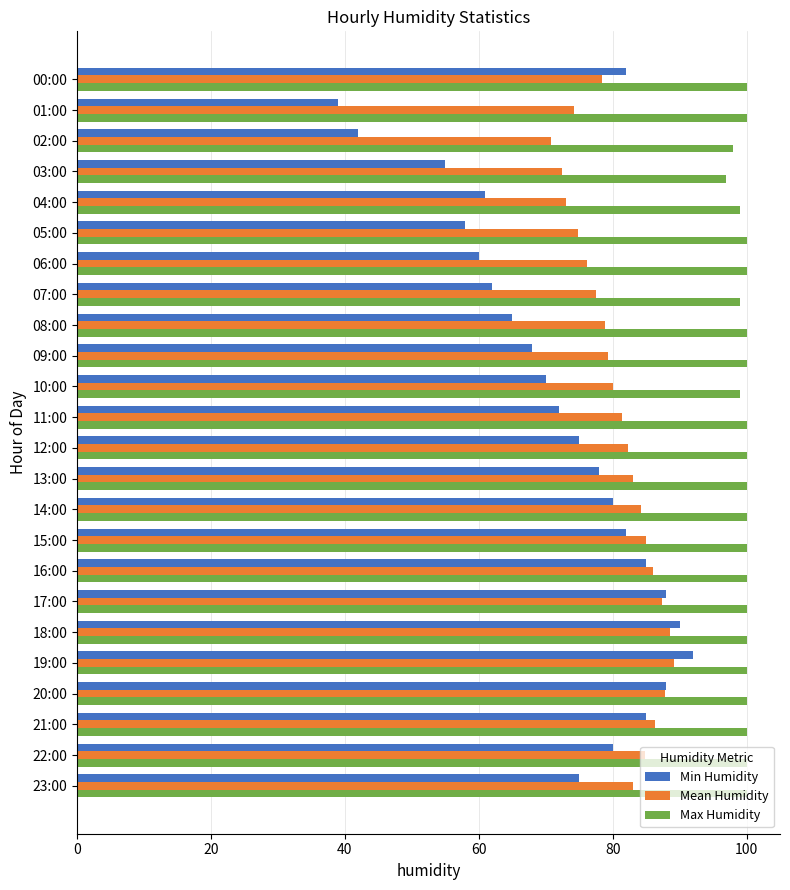

Rank the series by their maximum value, from lowest to highest.

Mean Humidity, Min Humidity, Max Humidity